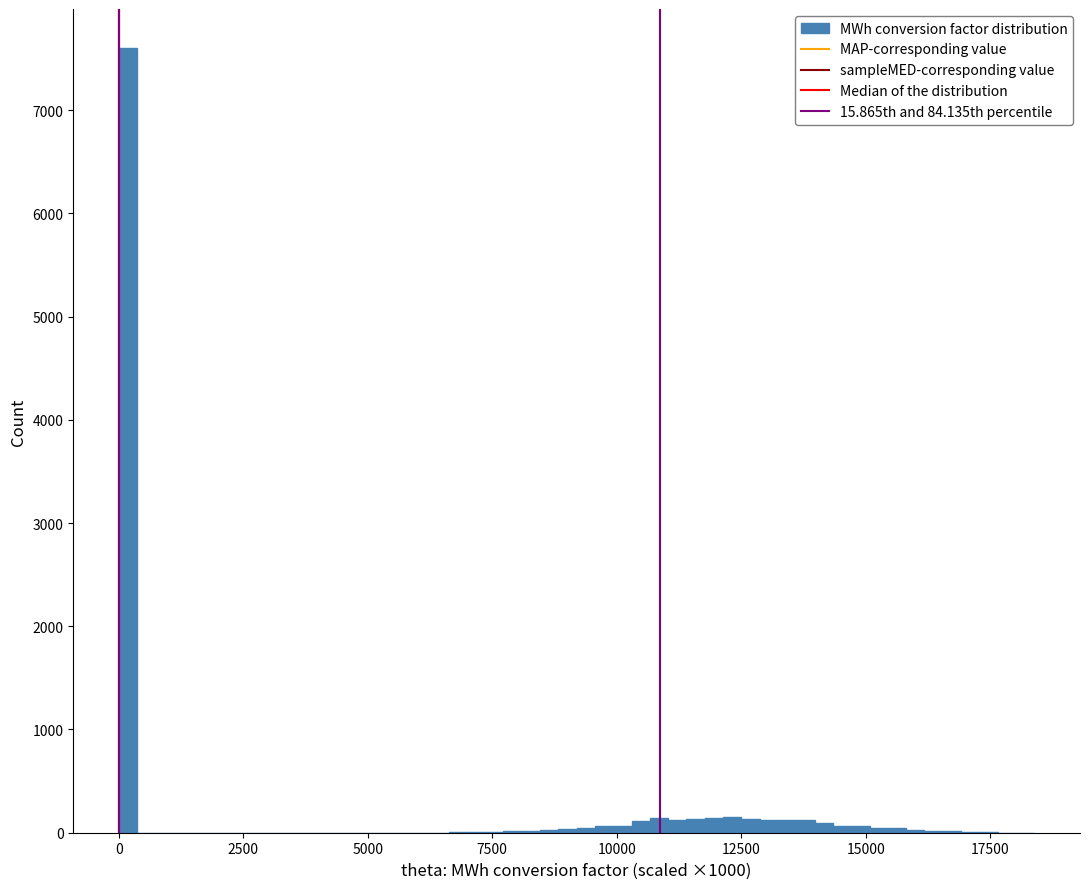

Around what value on the x-axis is the tallest bar? Give the approximate position of its centre, as read against the axis.

0